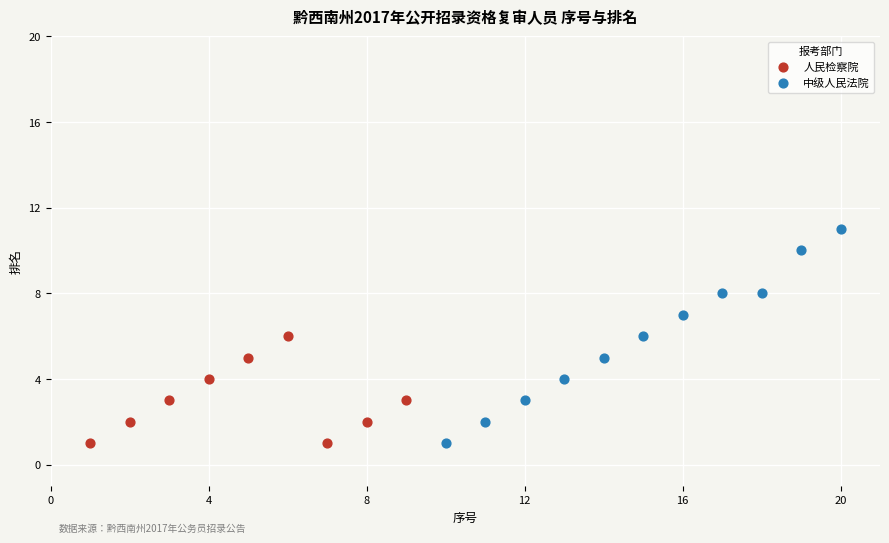

Which series has the widest spread of Y values?

中级人民法院